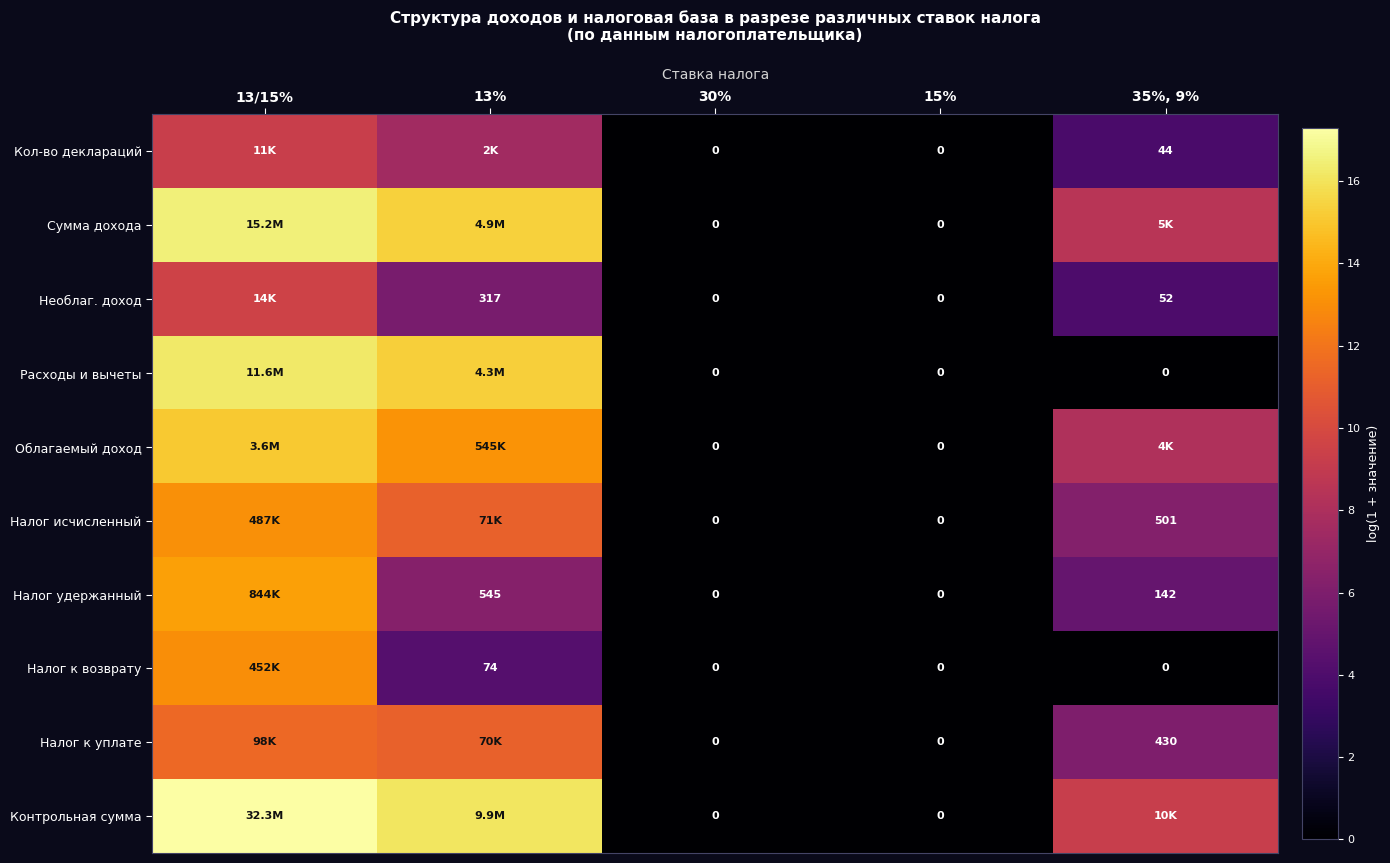

What is the highest value of the Кол-во деклараций series?

9.3